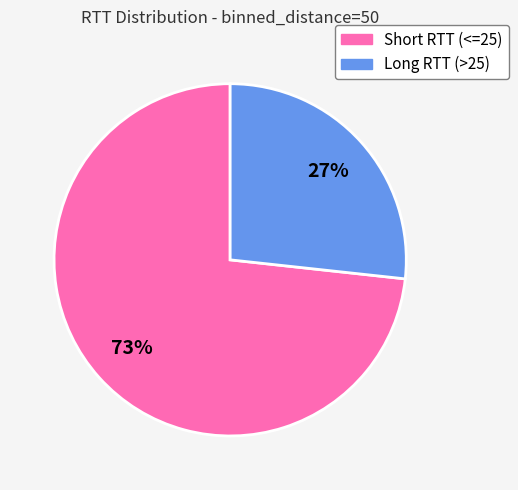

Rank the categories by value from highest to lowest.

Short RTT (<=25), Long RTT (>25)